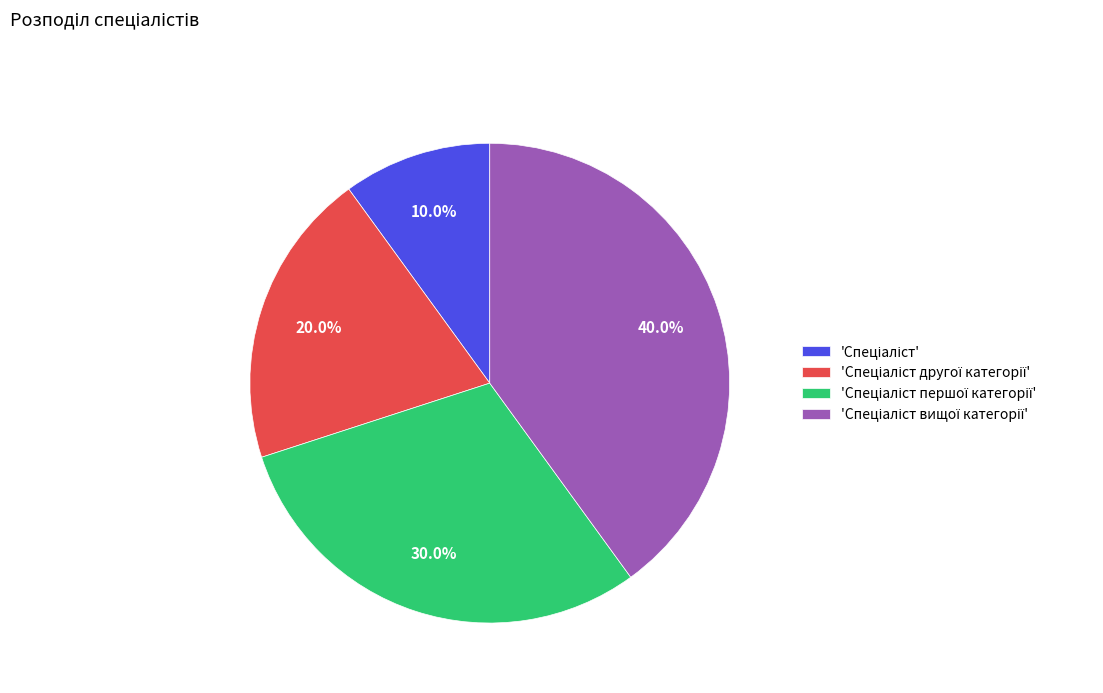

Is there any slice that represents more than half of the pie?

No